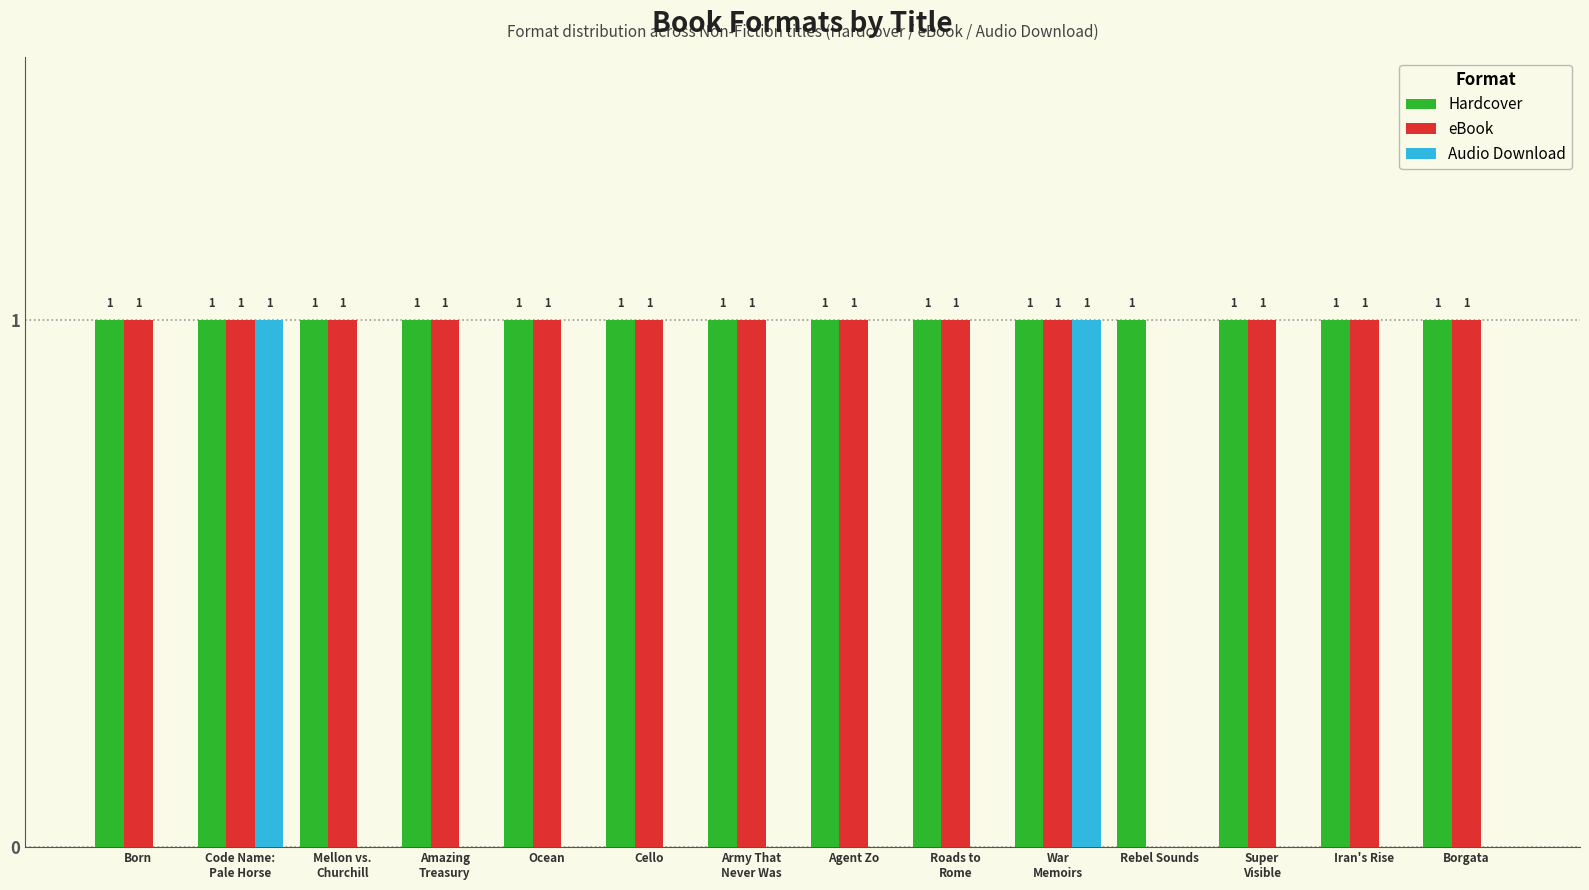

What is the average value of the eBook series?

1